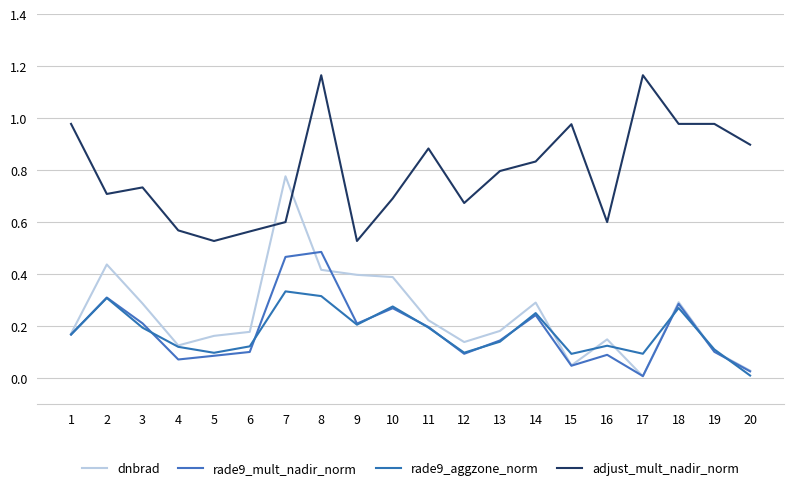

What is the difference between the highest and lowest values at 8?

0.9